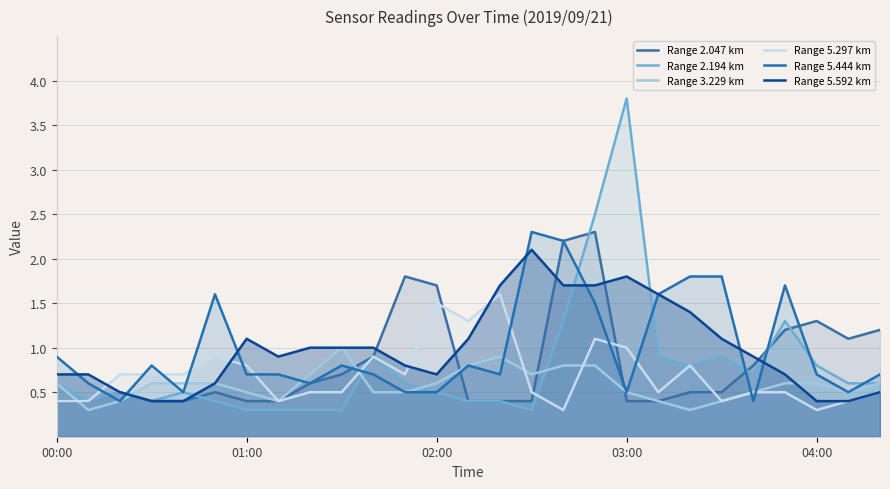

Reading left to right, what are all the values shown in this chart?

Range 2.047 km: 0.4	0.4	0.5	0.4	0.4	0.5	0.4	0.4	0.6	0.7	0.9	1.8	1.7	0.4	0.4	0.4	2.2	2.3	0.4	0.4	0.5	0.5	0.8	1.2	1.3	1.1	1.2
Range 2.194 km: 0.6	0.4	0.5	0.4	0.5	0.4	0.3	0.3	0.3	0.3	0.9	0.6	0.5	0.4	0.4	0.3	1.3	2.5	3.8	0.9	0.8	0.9	0.7	1.3	0.8	0.6	0.6
Range 3.229 km: 0.6	0.3	0.4	0.6	0.6	0.6	0.5	0.4	0.7	1.0	0.5	0.5	0.6	0.8	0.9	0.7	0.8	0.8	0.5	0.4	0.3	0.4	0.5	0.6	0.6	0.5	0.6
Range 5.297 km: 0.4	0.4	0.7	0.7	0.7	0.9	0.8	0.4	0.5	0.5	0.9	0.7	1.5	1.3	1.6	0.5	0.3	1.1	1.0	0.5	0.8	0.4	0.5	0.5	0.3	0.4	0.5
Range 5.444 km: 0.9	0.6	0.4	0.8	0.5	1.6	0.7	0.7	0.6	0.8	0.7	0.5	0.5	0.8	0.7	2.3	2.2	1.5	0.5	1.6	1.8	1.8	0.4	1.7	0.7	0.5	0.7
Range 5.592 km: 0.7	0.7	0.5	0.4	0.4	0.6	1.1	0.9	1.0	1.0	1.0	0.8	0.7	1.1	1.7	2.1	1.7	1.7	1.8	1.6	1.4	1.1	0.9	0.7	0.4	0.4	0.5